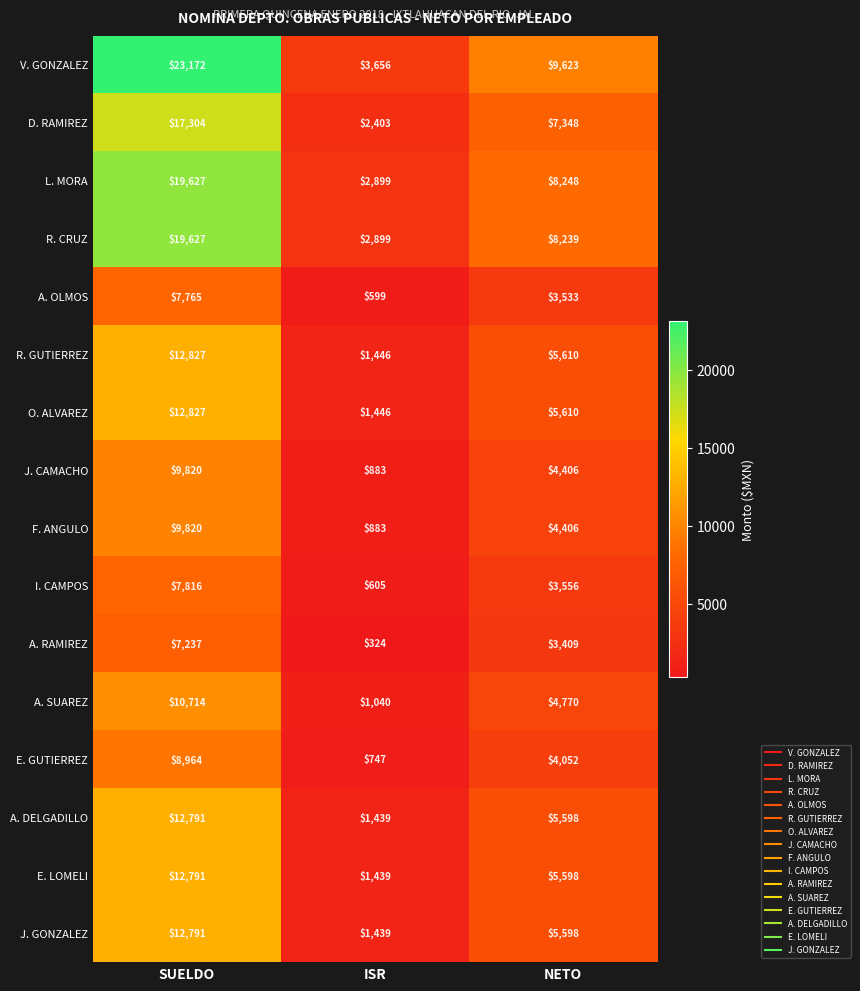

Is the value of J. GONZALEZ at SUELDO greater than the value of F. ANGULO at SUELDO?

Yes